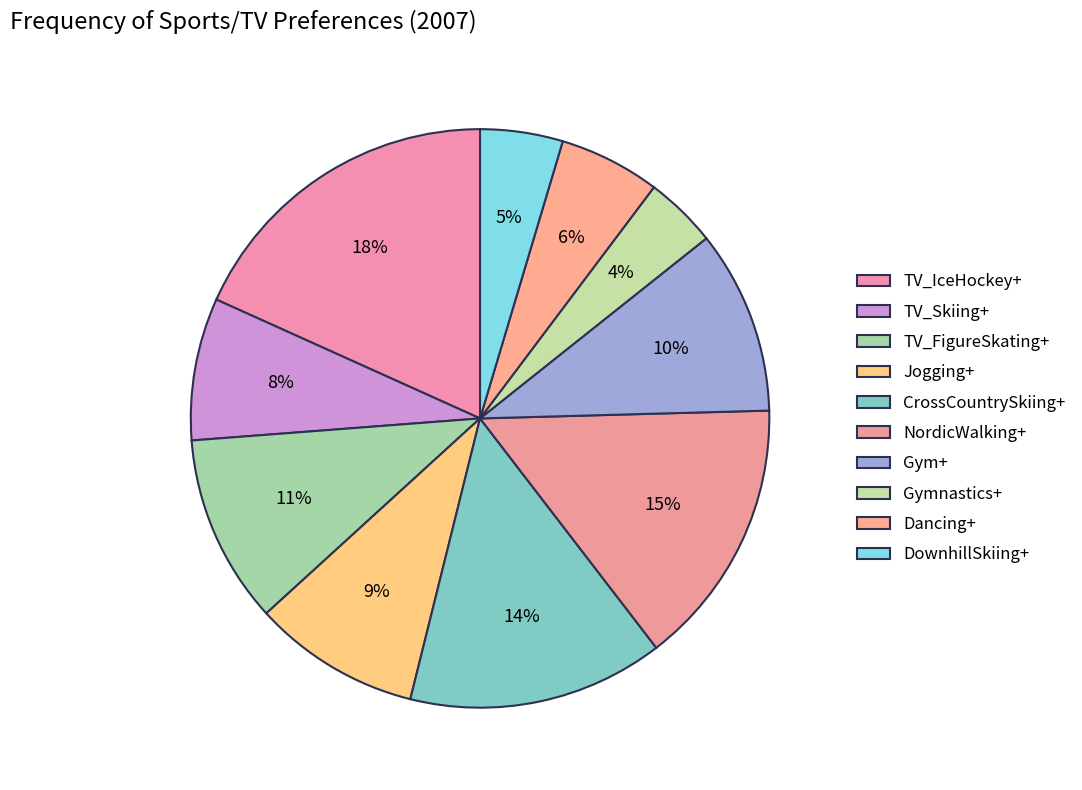

What is the smallest slice in the pie chart?

Gymnastics+